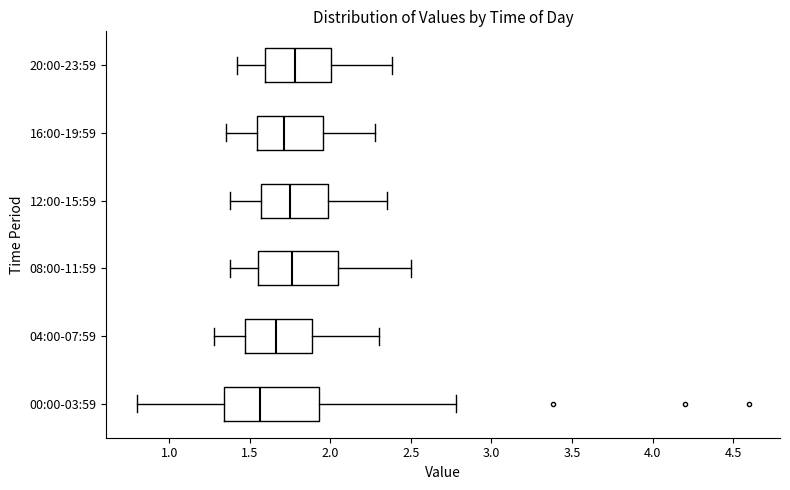

Which box is the widest, from its left edge to its right edge?

00:00-03:59